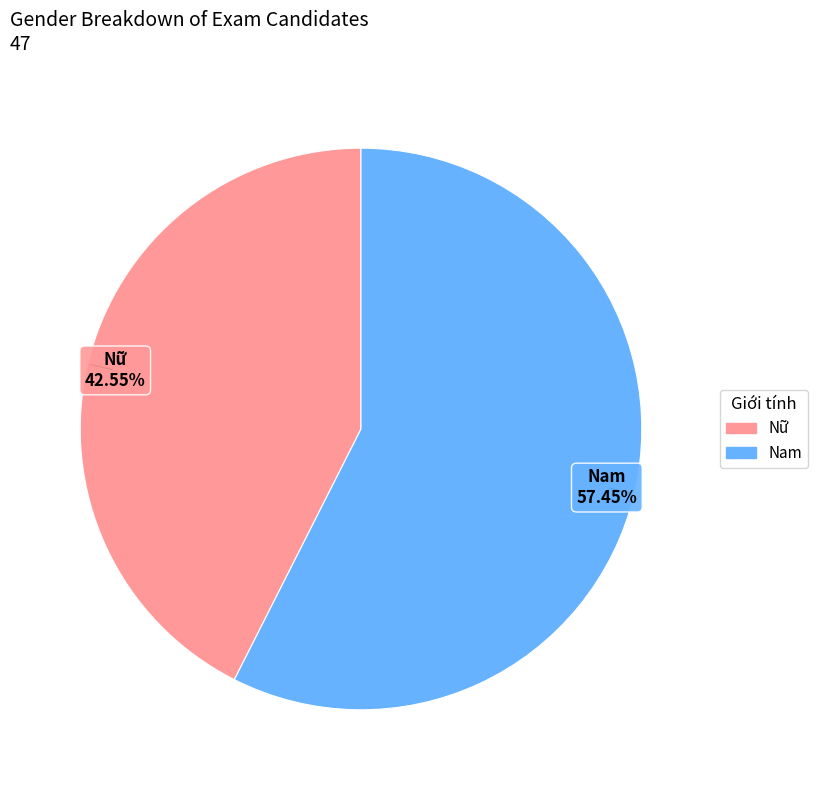

Is Nam the majority of the pie?

Yes